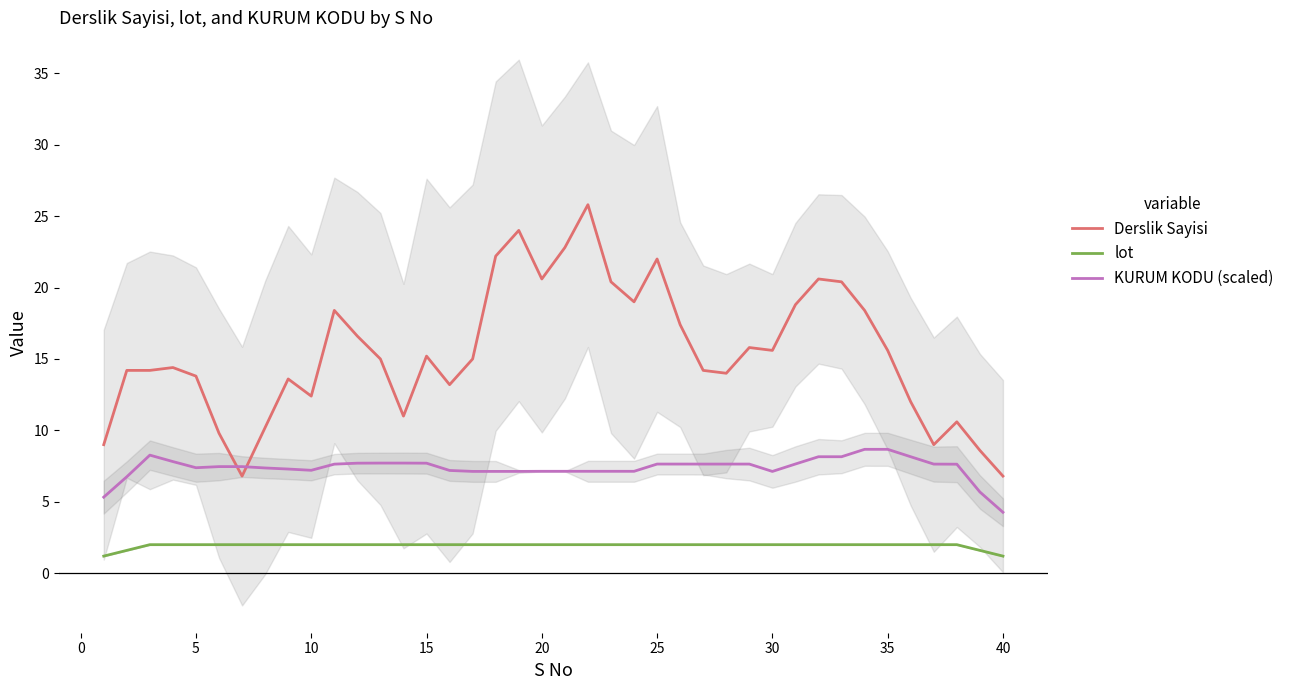

True or false: KURUM KODU (scaled) and lot intersect in this chart.

False